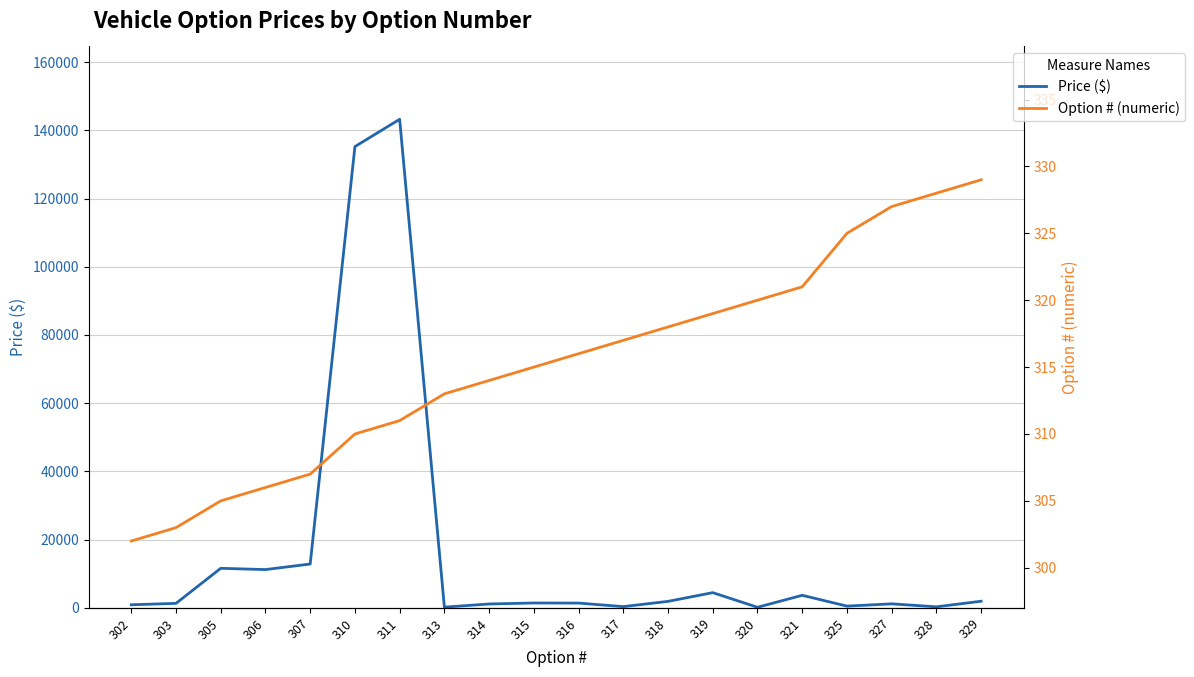

In Price ($), how many points are higher than both neighbors (excluding endpoints)?

6